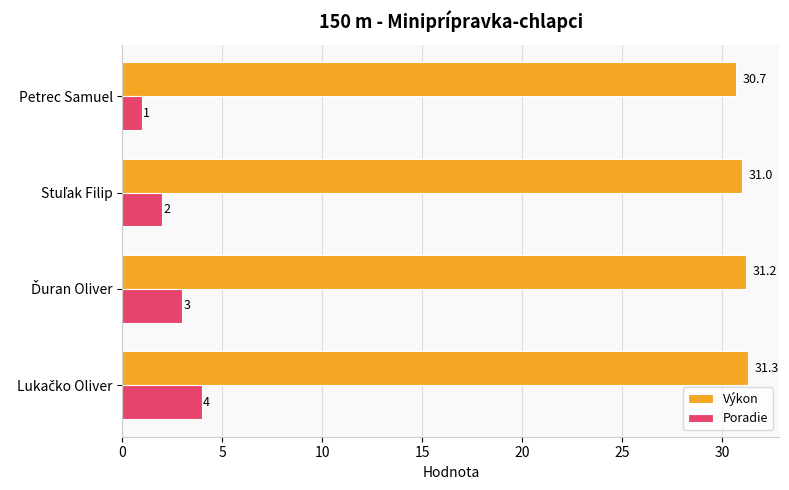

What are all the series names shown in the legend?

Výkon, Poradie